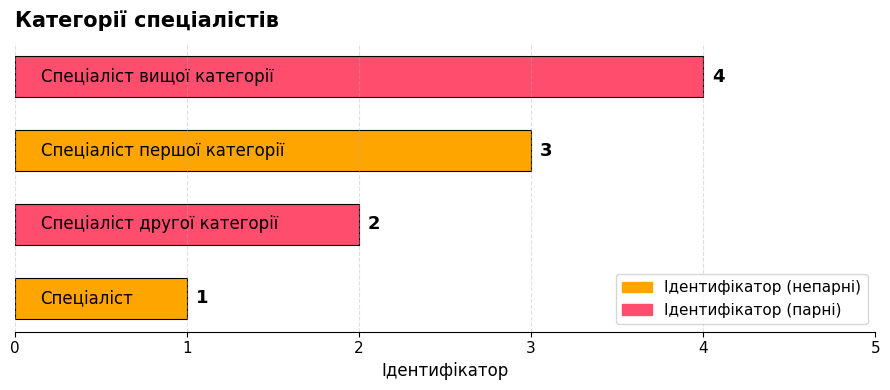

How many values are between 2 and 4?

3